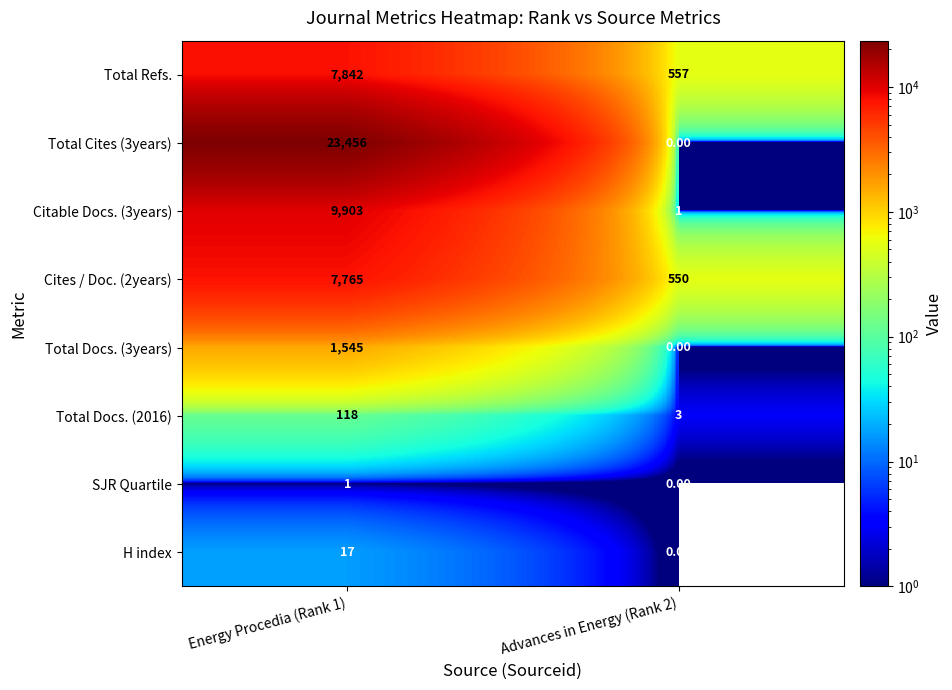

Which series has the largest total across all categories?

Total Cites (3years)